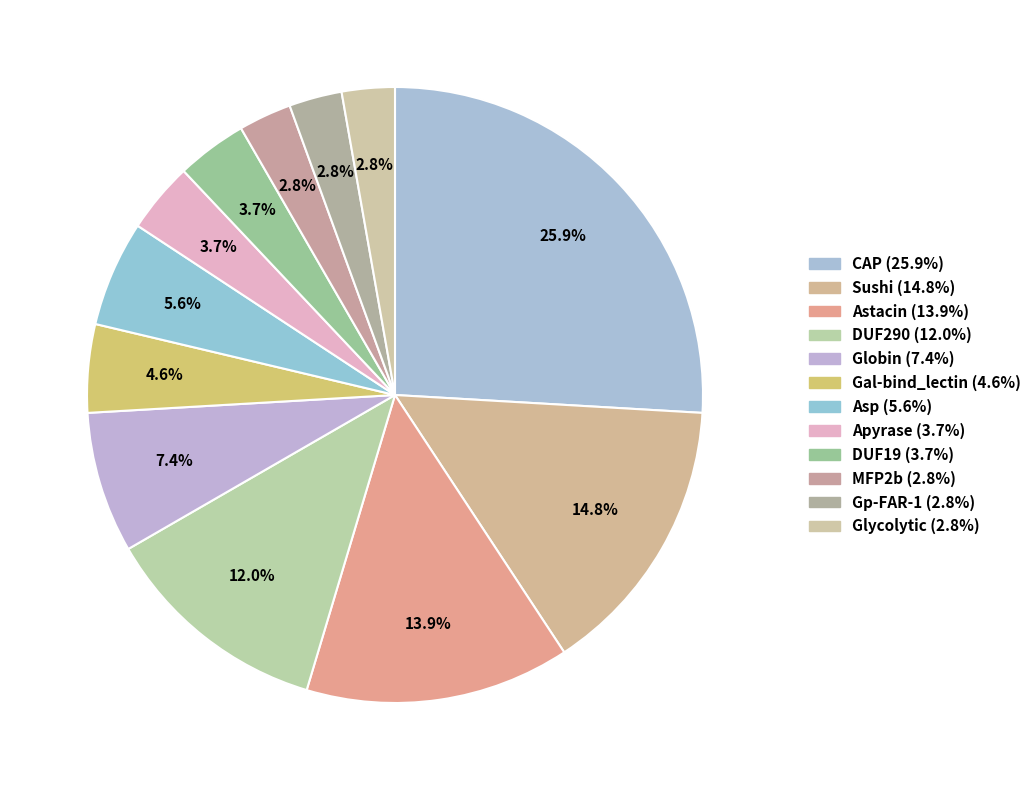

How many segments does this pie chart have?

12